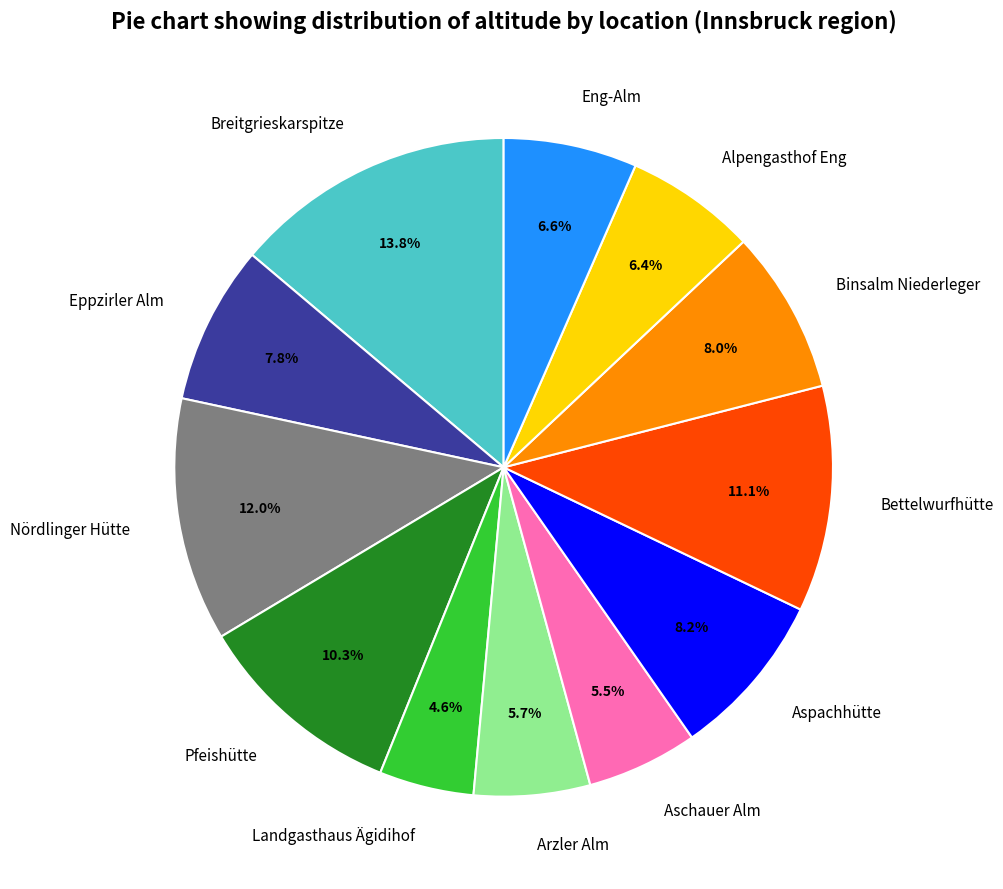

To the nearest percent, what is the average slice percentage?

8%